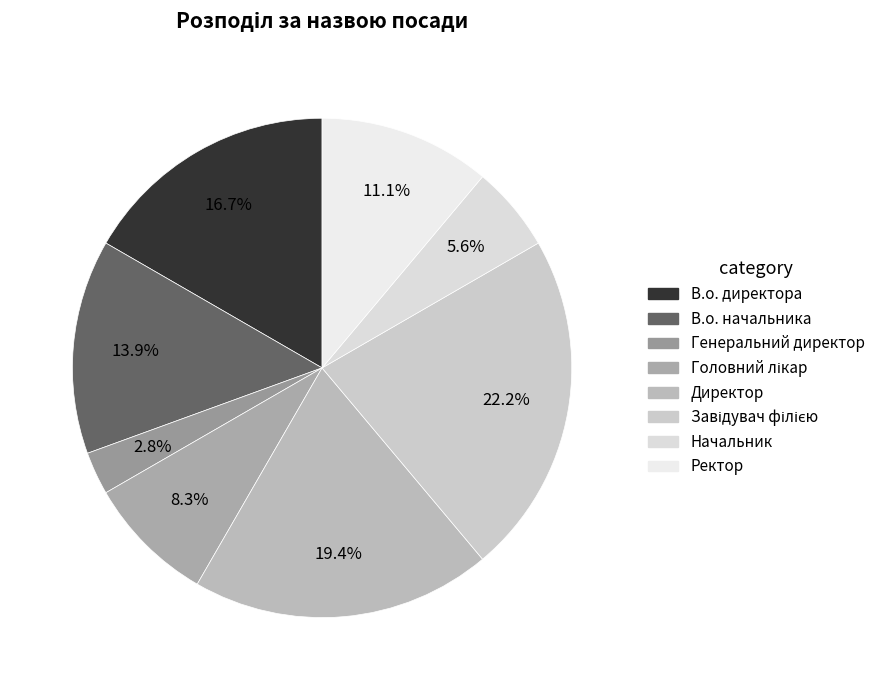

To the nearest percent, what is the difference between the Генеральний директор and В.о. директора slice percentages?

14%